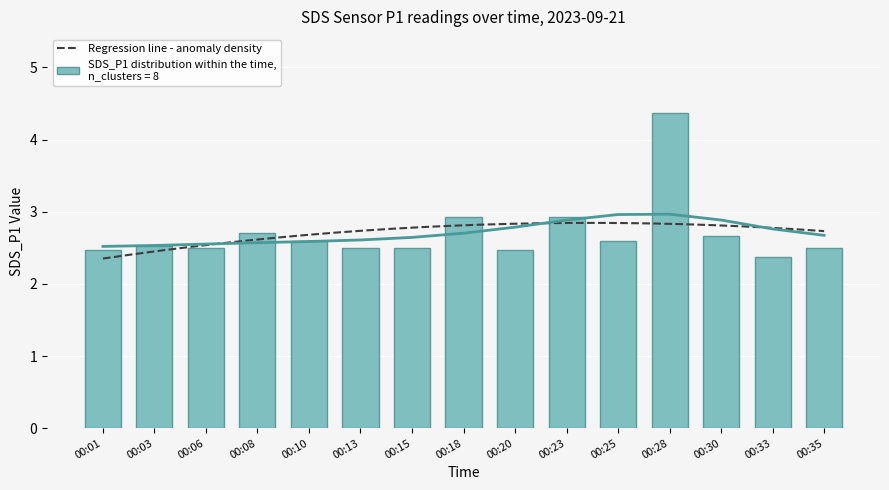

The value at 00:25 is 2.6. True or false?

True